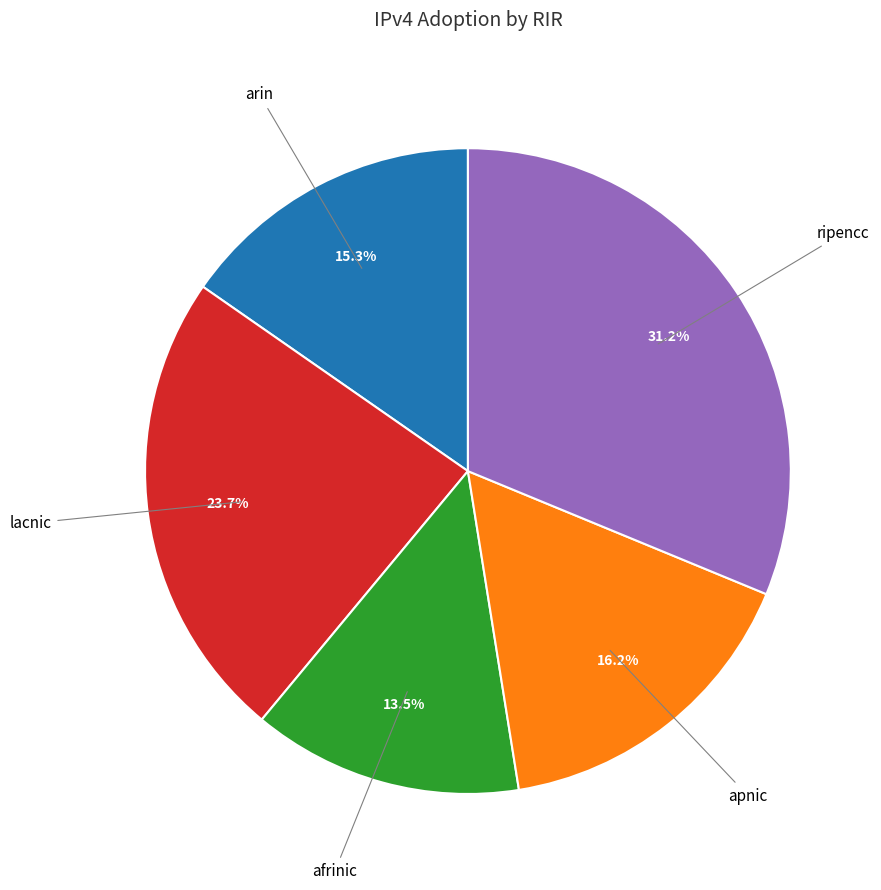

How many segments does this pie chart have?

5